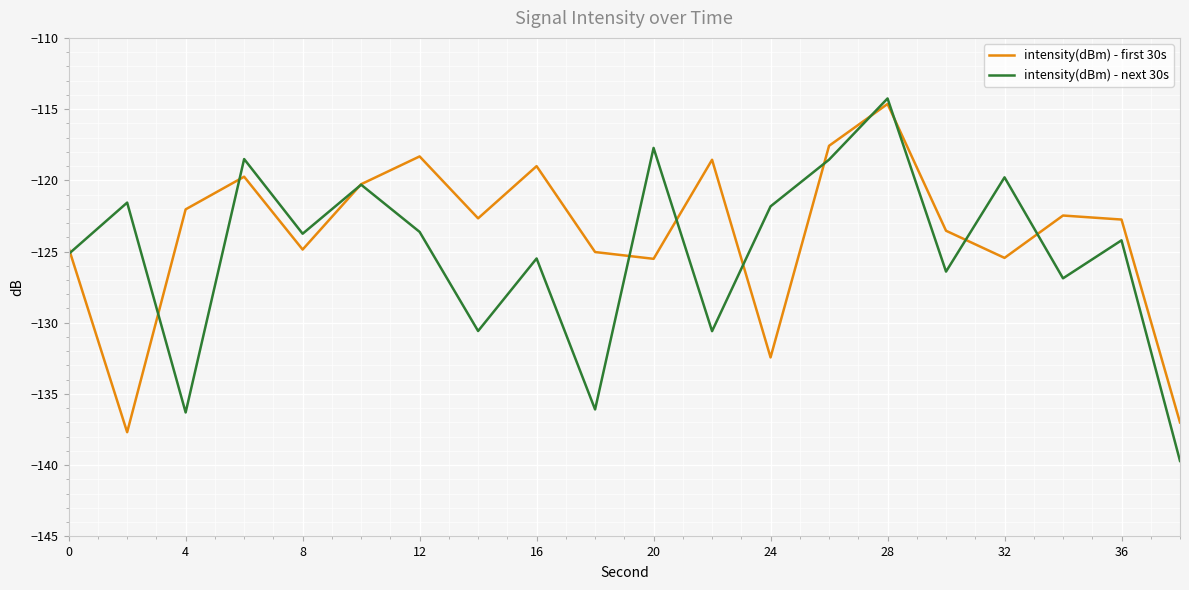

What is the difference between the second highest and minimum values in the intensity(dBm) - first 30s series?

20.1